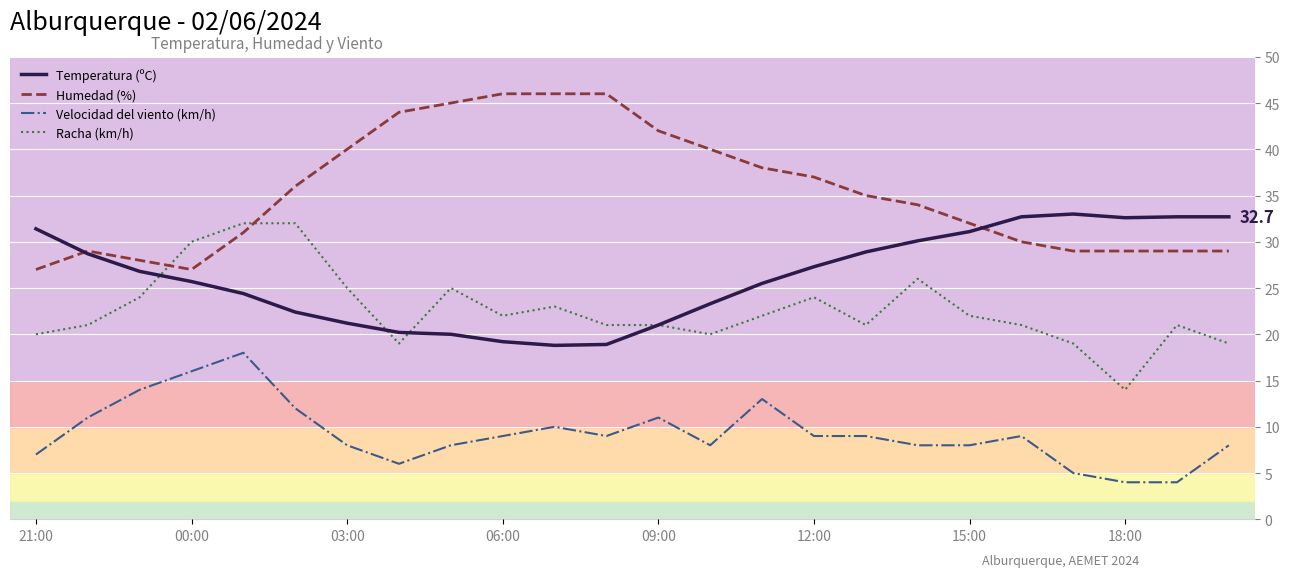

True or false: Velocidad del viento (km/h) and Humedad (%) intersect in this chart.

False